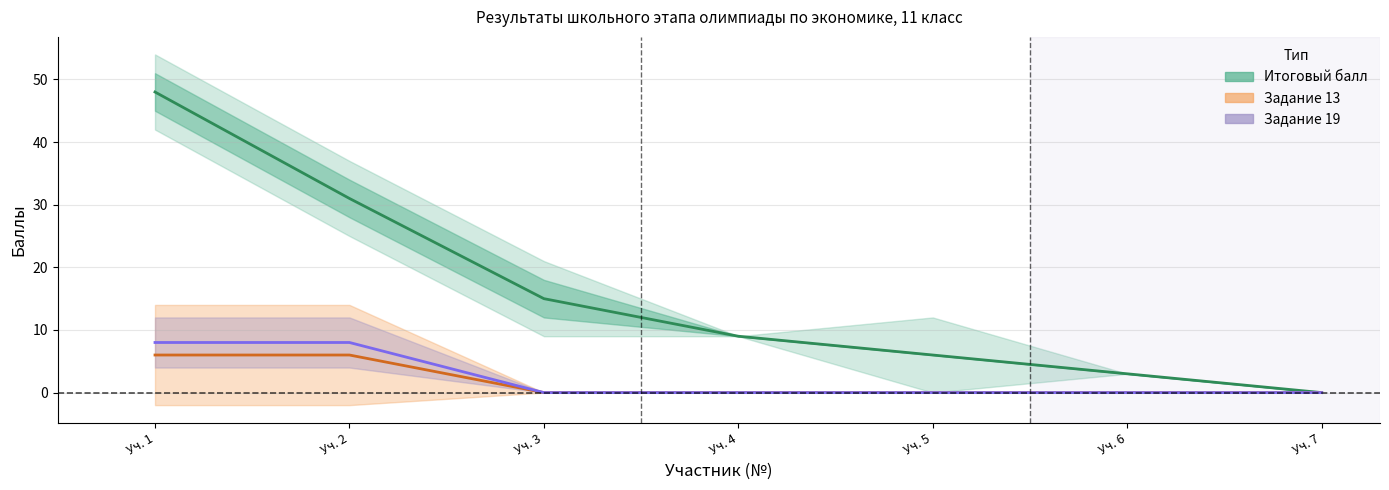

Count the number of data series in this chart.

3